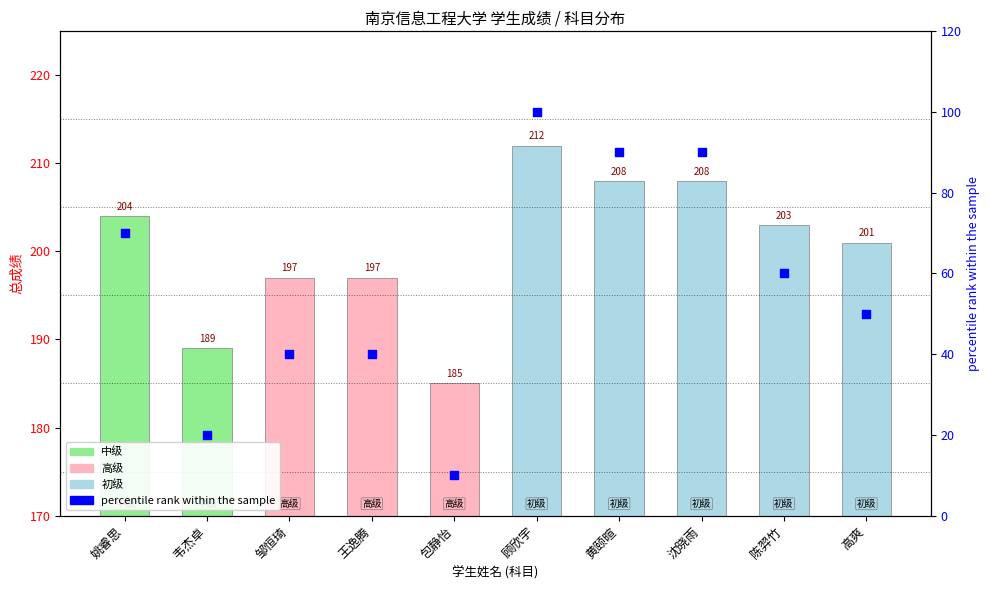

At how many categories does at least one series exceed 97?

10